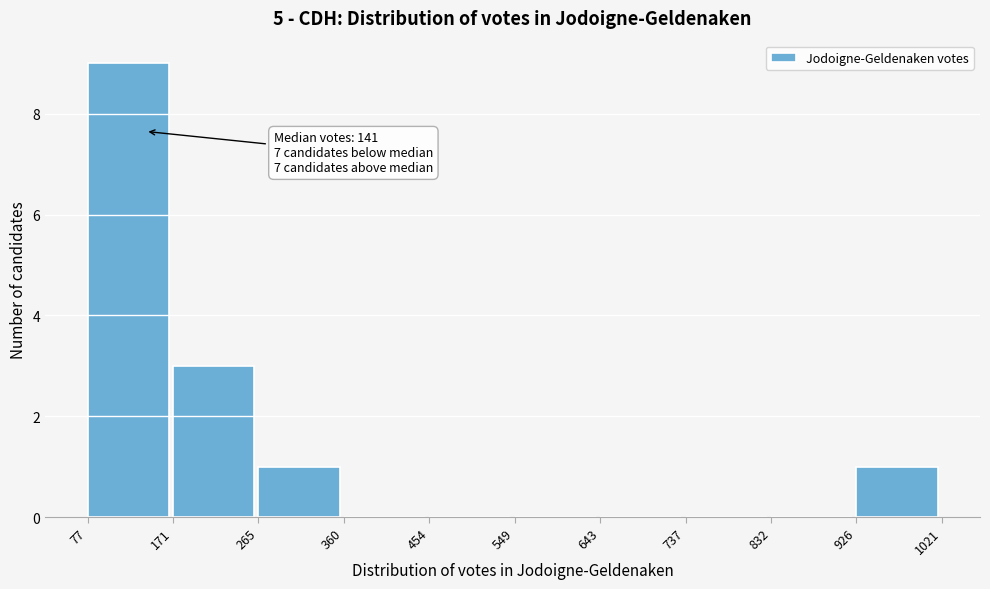

Which range on the x-axis has the tallest bar?

77 to 171